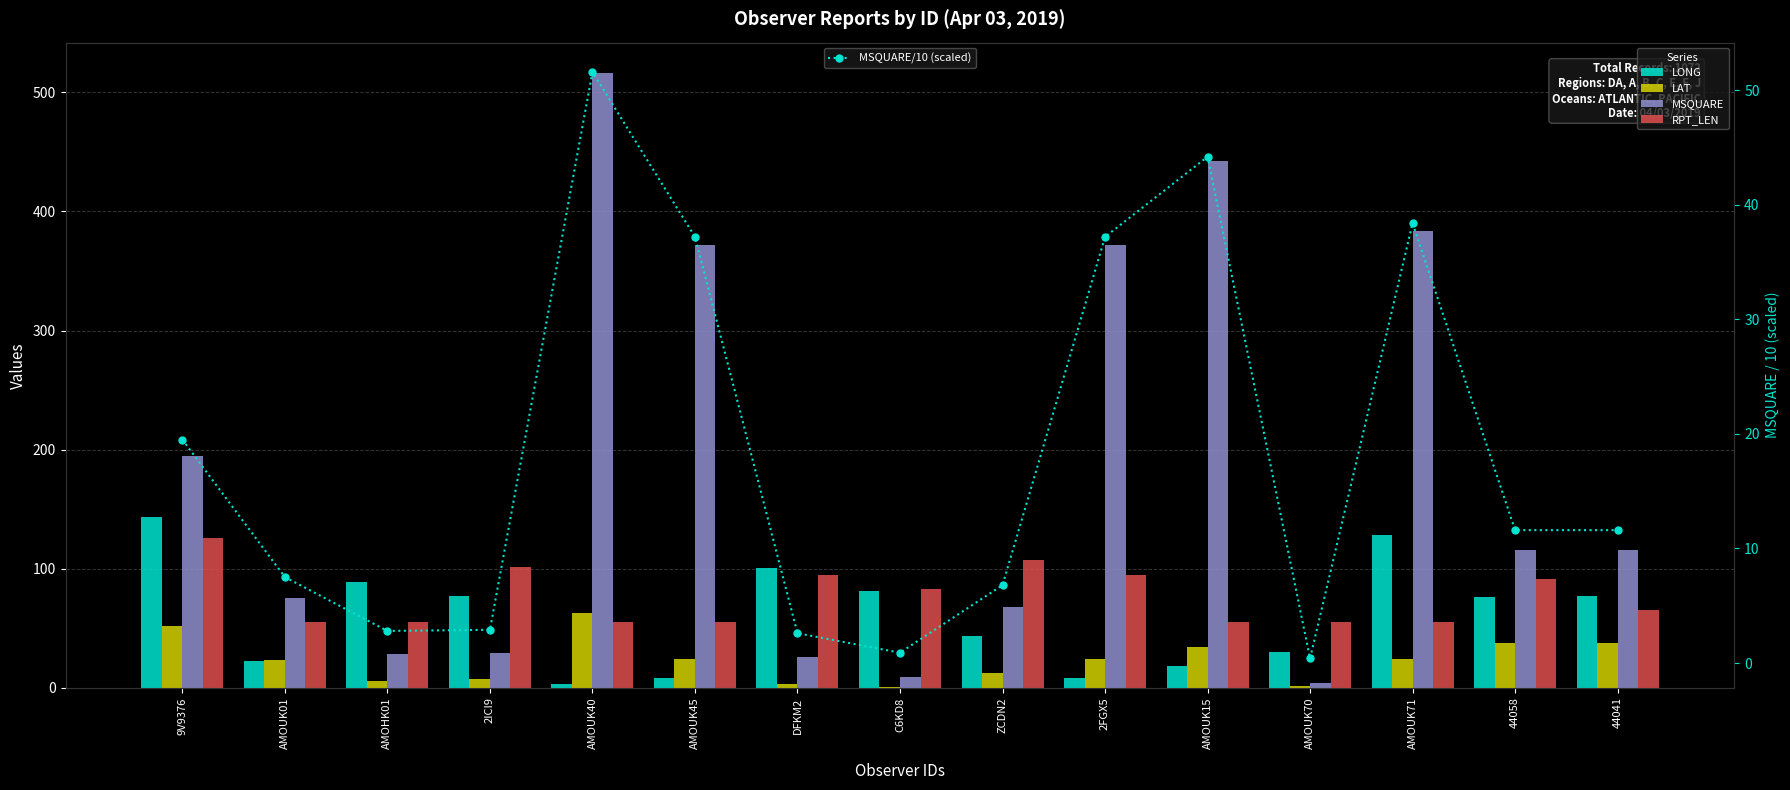

What is the label of the 13th bar from the left?

AMOUK71